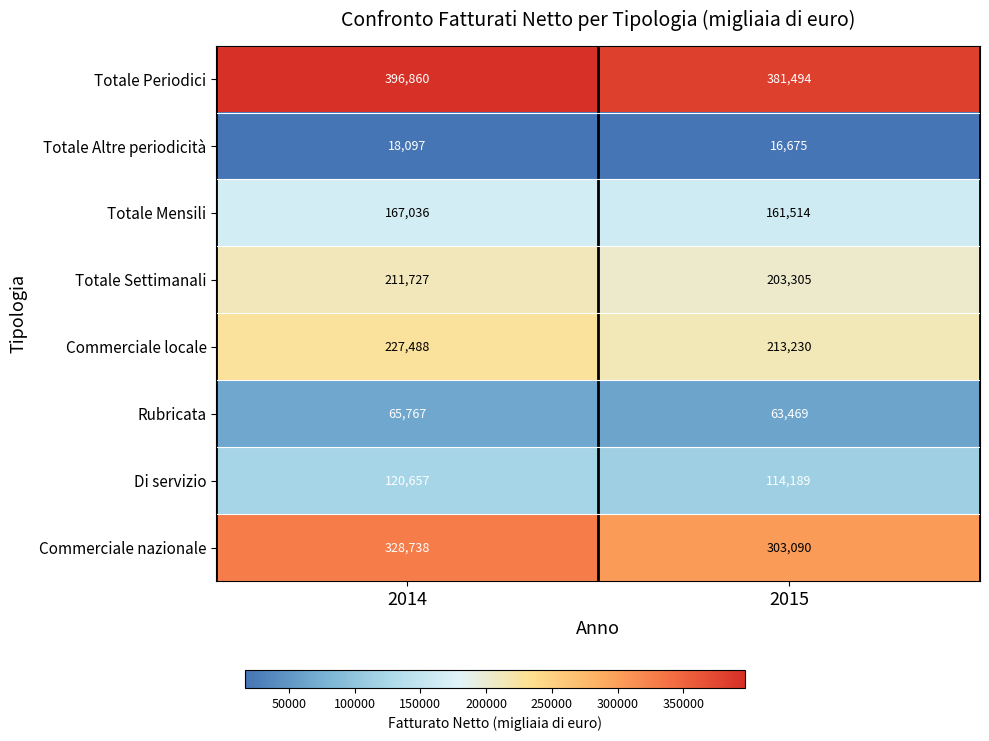

Rank the categories by Totale Periodici value from highest to lowest.

2014, 2015